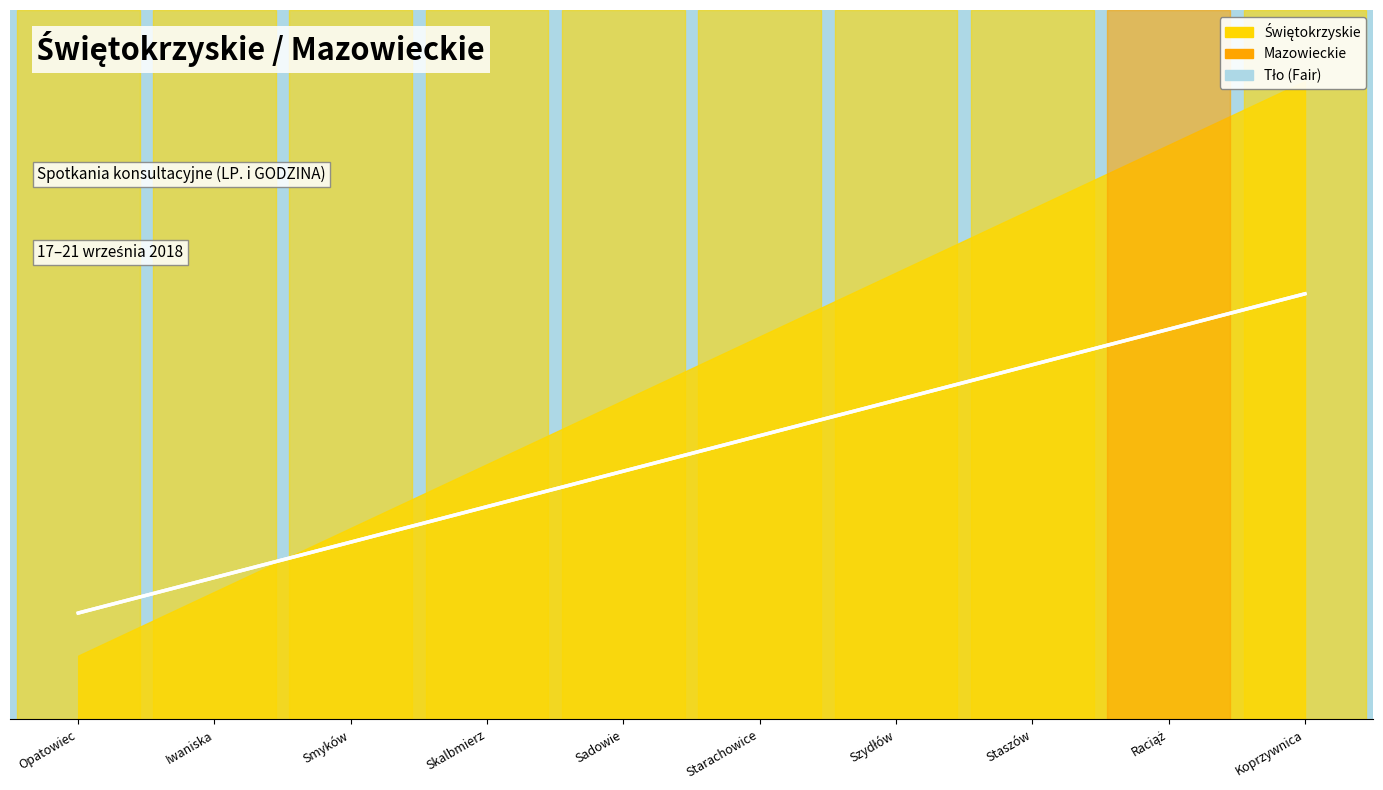

Reading left to right, extract all data points from this chart.

3	4	5	6	7	8	9	10	11	12